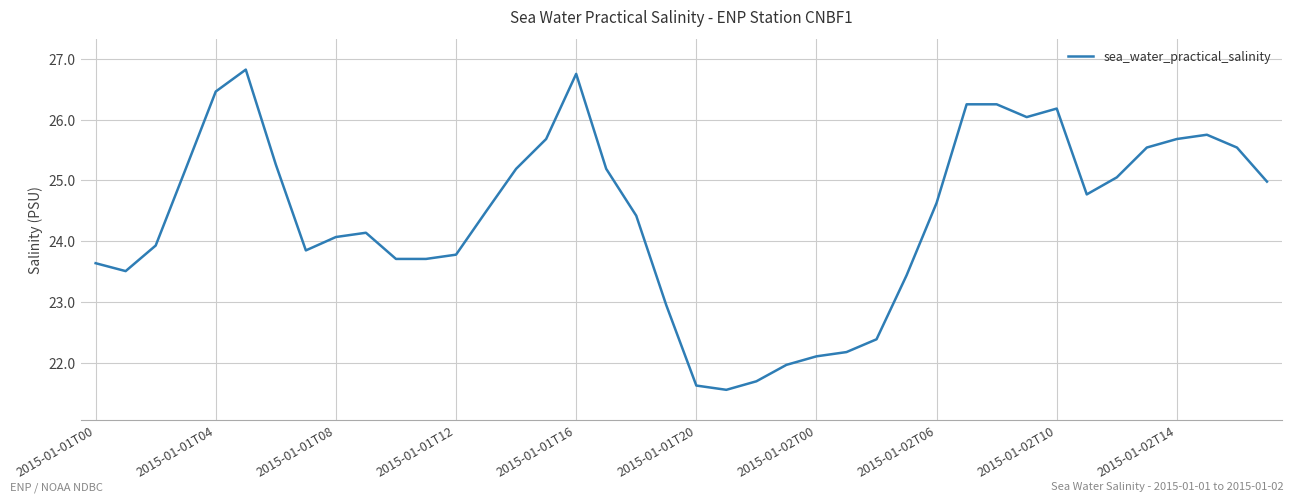

What is the difference between the maximum and minimum values?

5.3